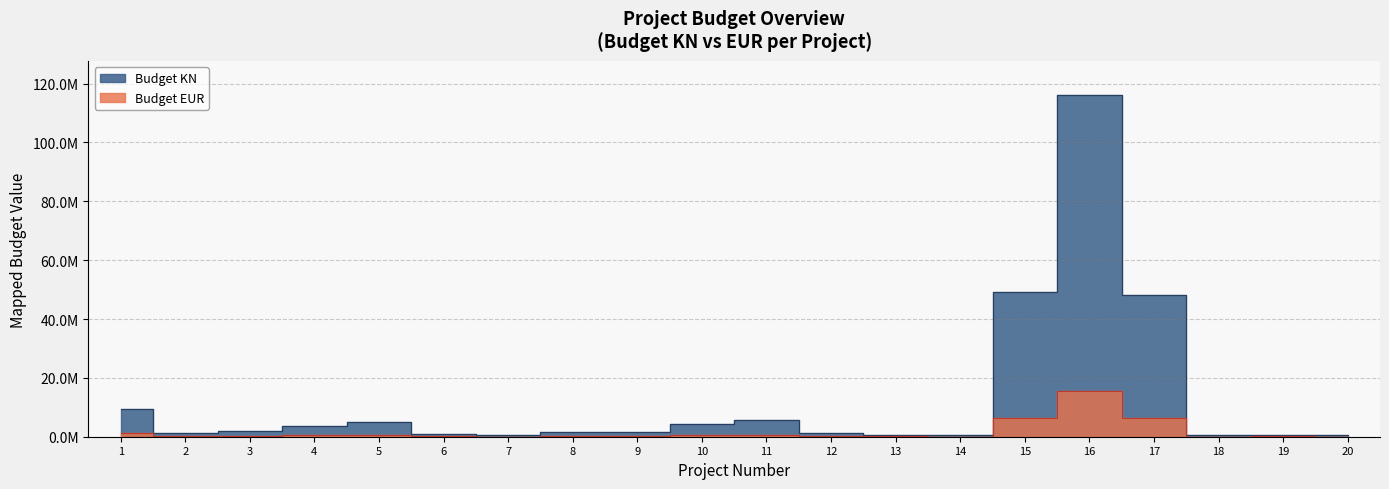

How many lines are shown in the chart?

2